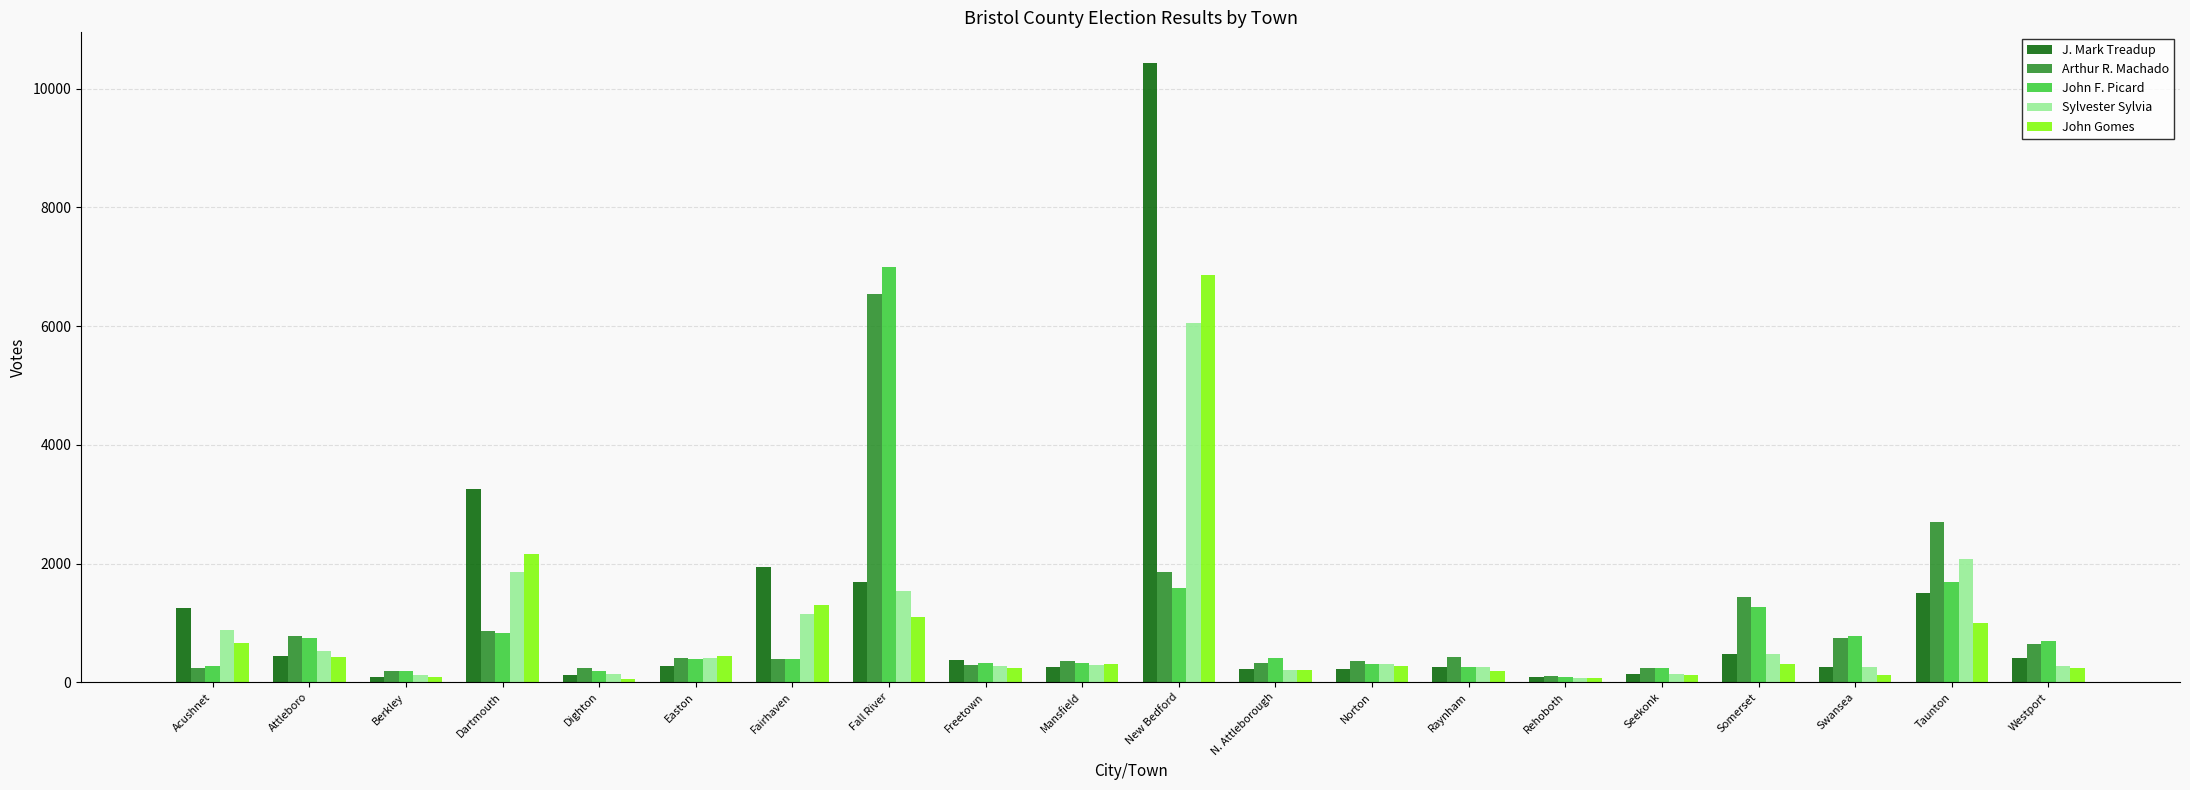

Read the Arthur R. Machado value at Somerset.

1433